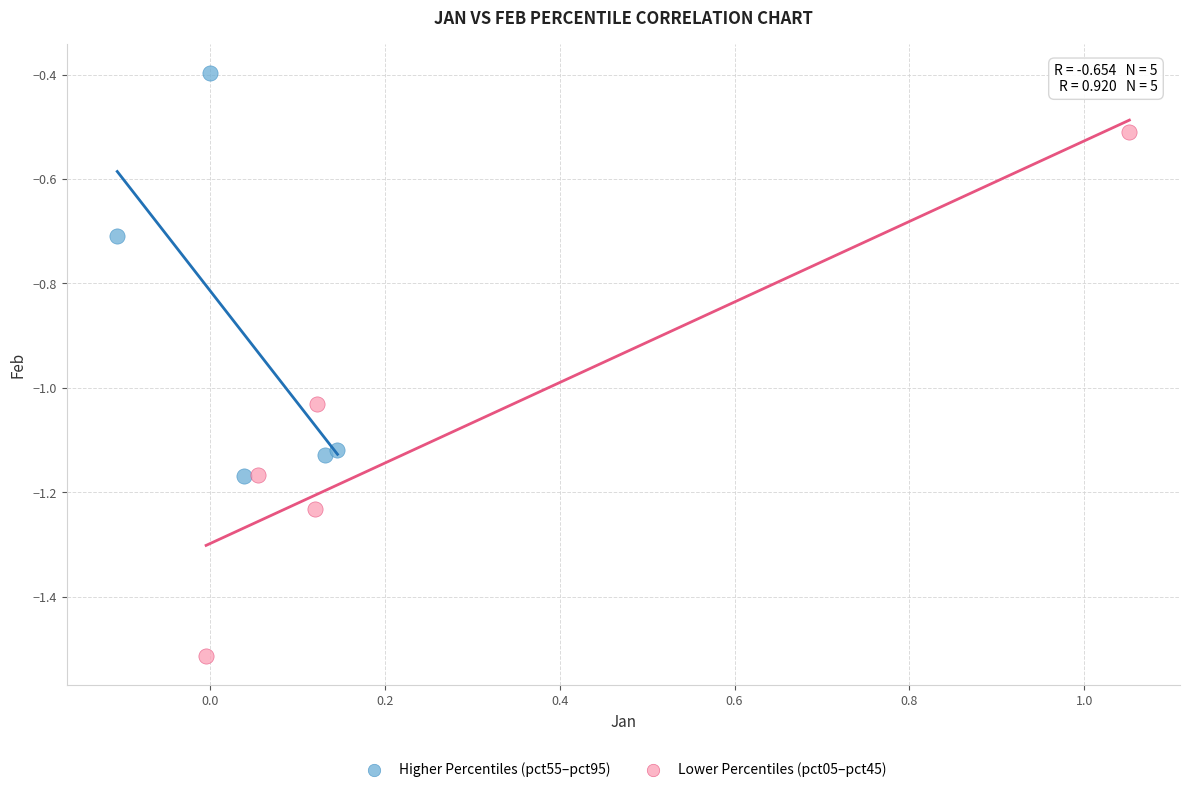

Which series contains the highest Y value?

Higher Percentiles (pct55–pct95)